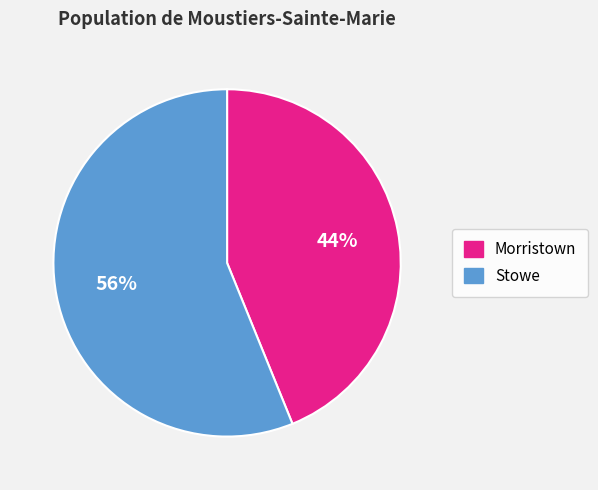

Between Stowe and Morristown, which is larger?

Stowe